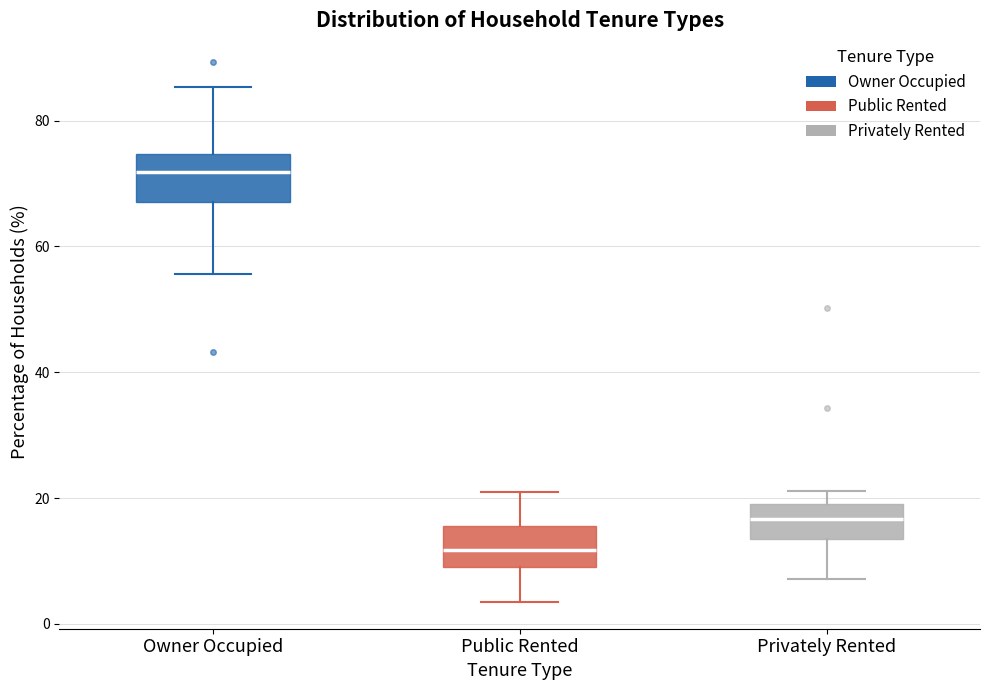

Reading left to right, read every box against the y-axis: the position of its median line, the range the box covers, and the ends of its whiskers. The values are not printed on the chart, so give them approximately, as read against the axis.

Owner Occupied: median 72, box 68 to 74, whiskers 56 to 86
Public Rented: median 12, box 10 to 16, whiskers 4 to 20
Privately Rented: median 16, box 14 to 20, whiskers 8 to 22